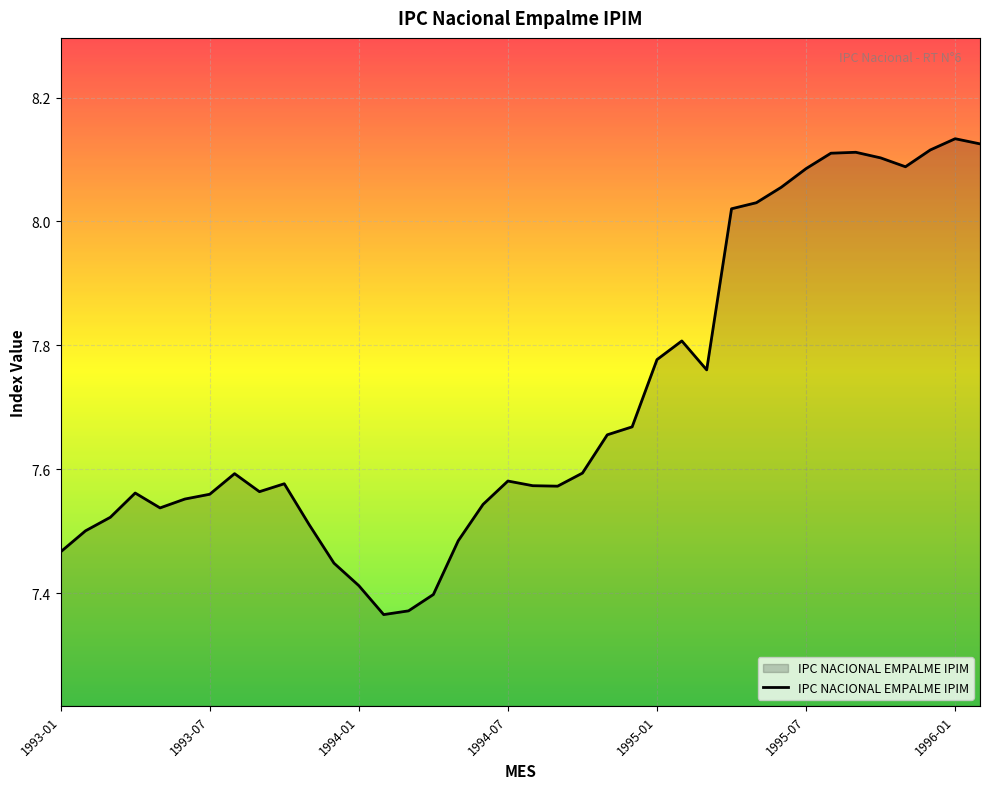

Does the chart have visible grid lines?

Yes